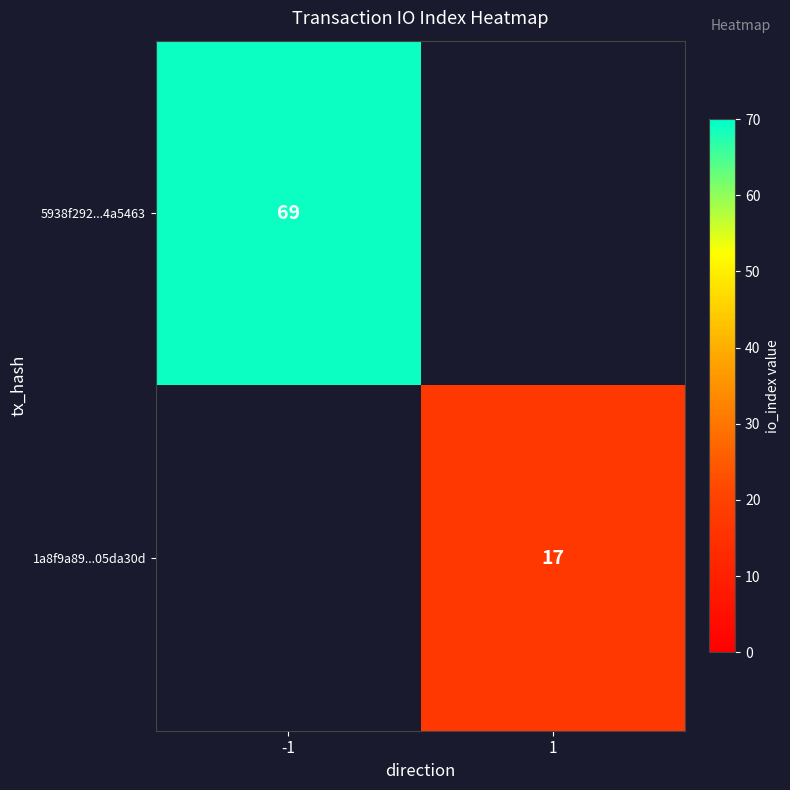

How many categories are shown in the chart?

2